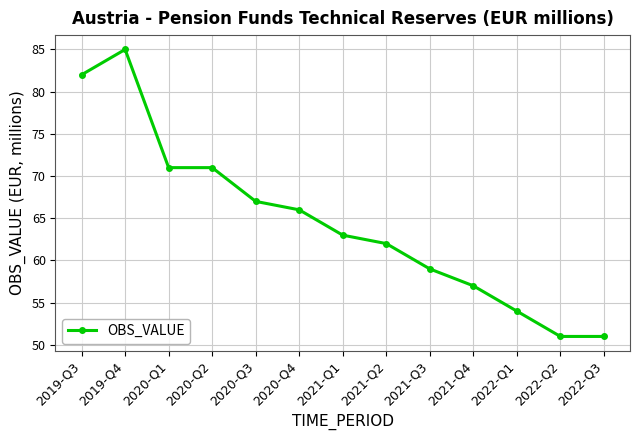

At which category does the chart reach its peak across all series?

2019-Q4